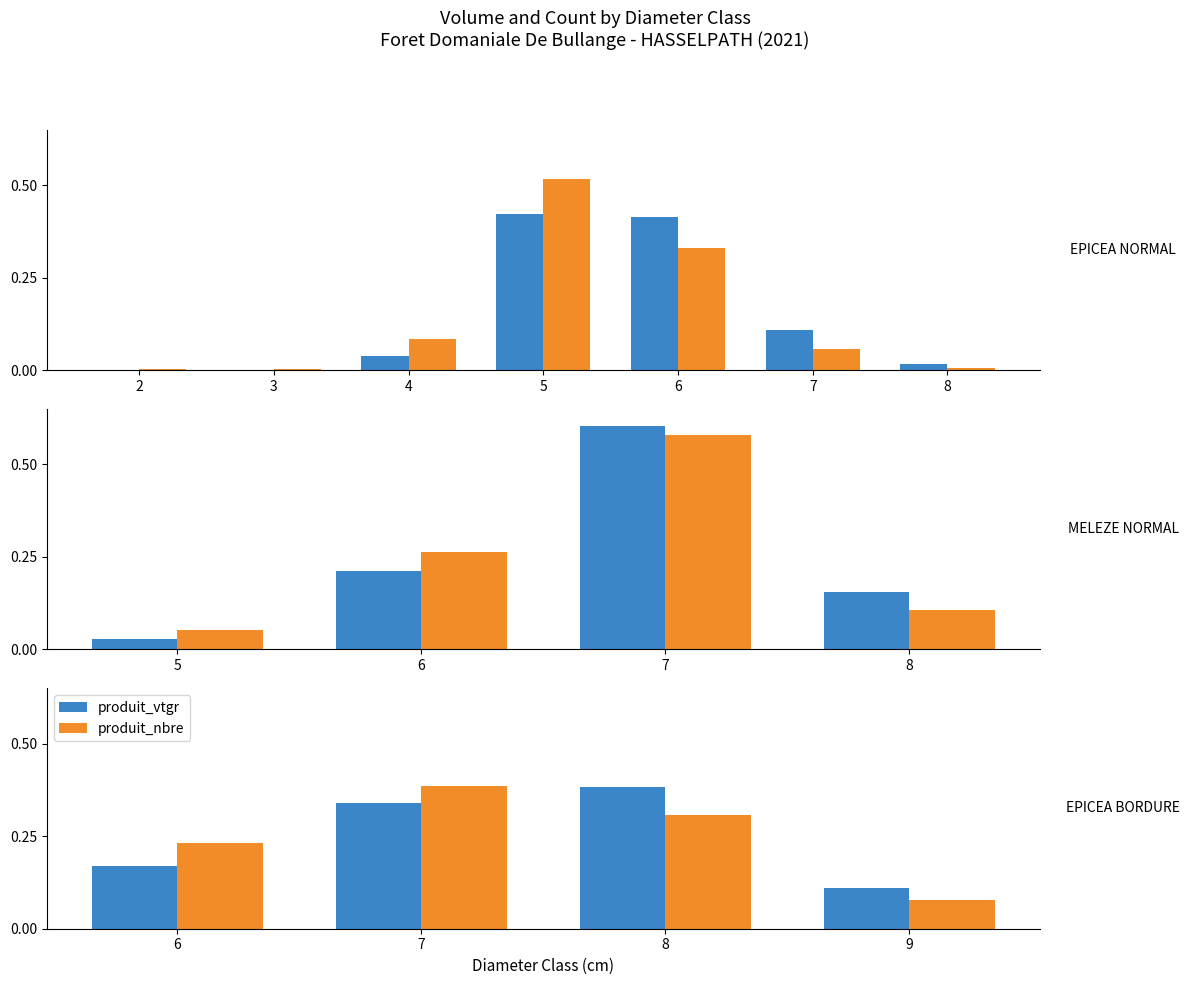

Which series has the largest total across all categories?

produit_vtgr